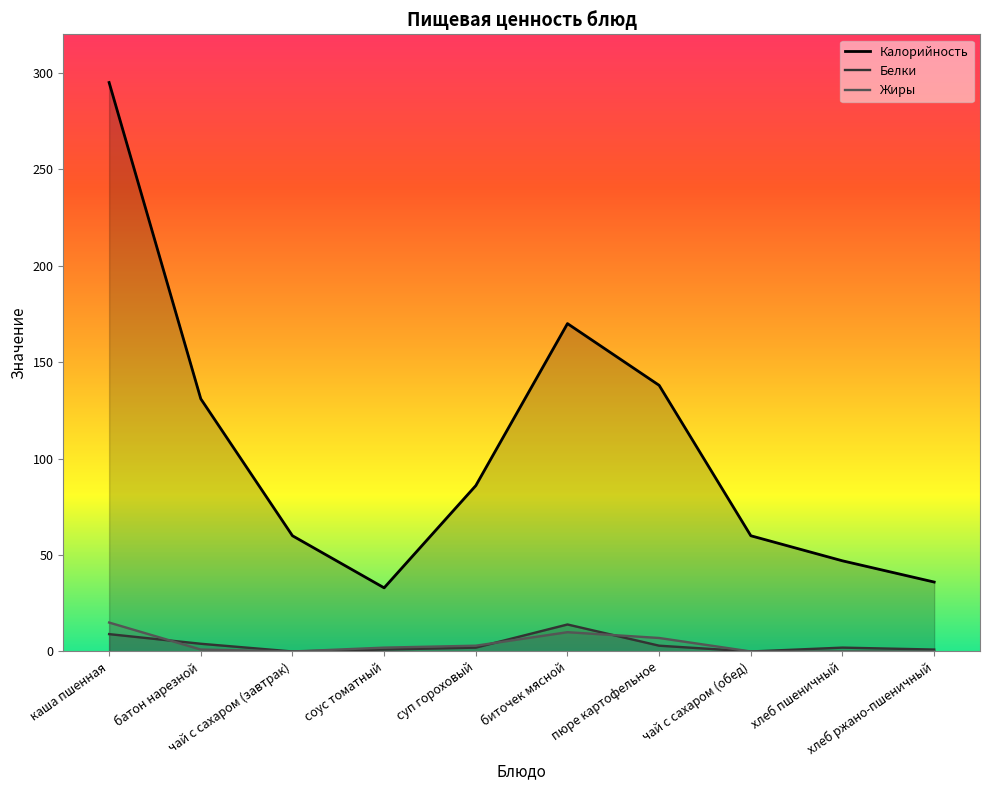

What is the difference between the maximum and minimum values in the Калорийность series?

262